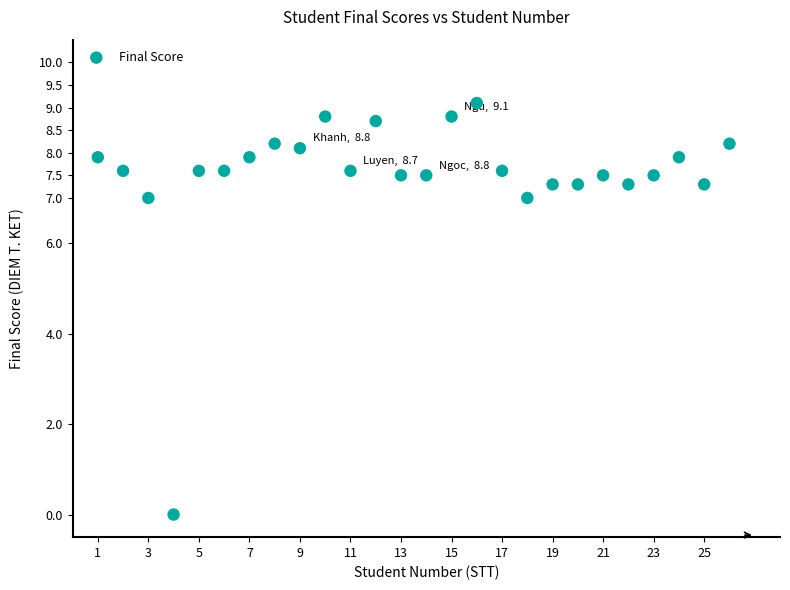

What is the range of X values (max minus min)?

25.0